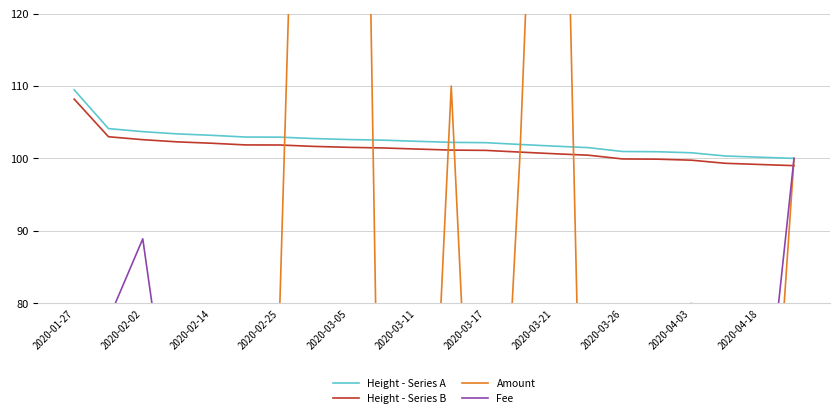

True or false: Height - Series B and Height - Series A cross at least once.

False